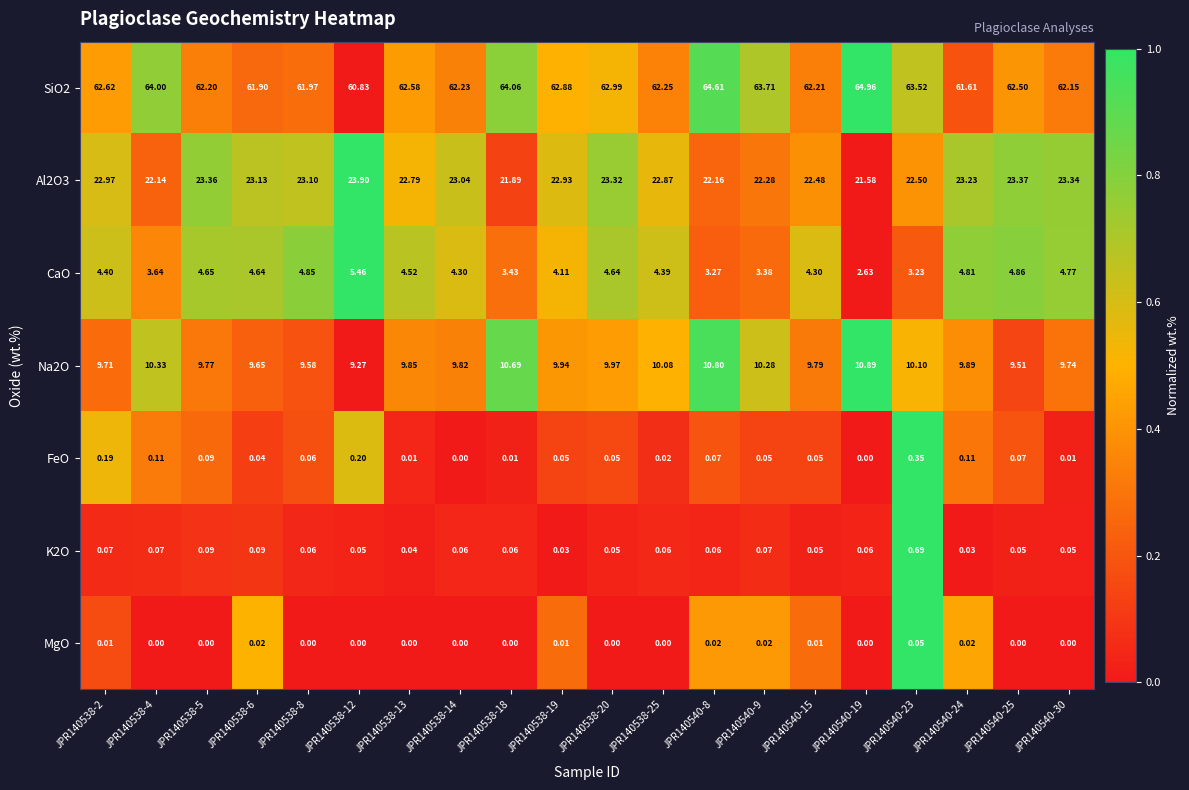

How many data points in CaO are above 4?

14